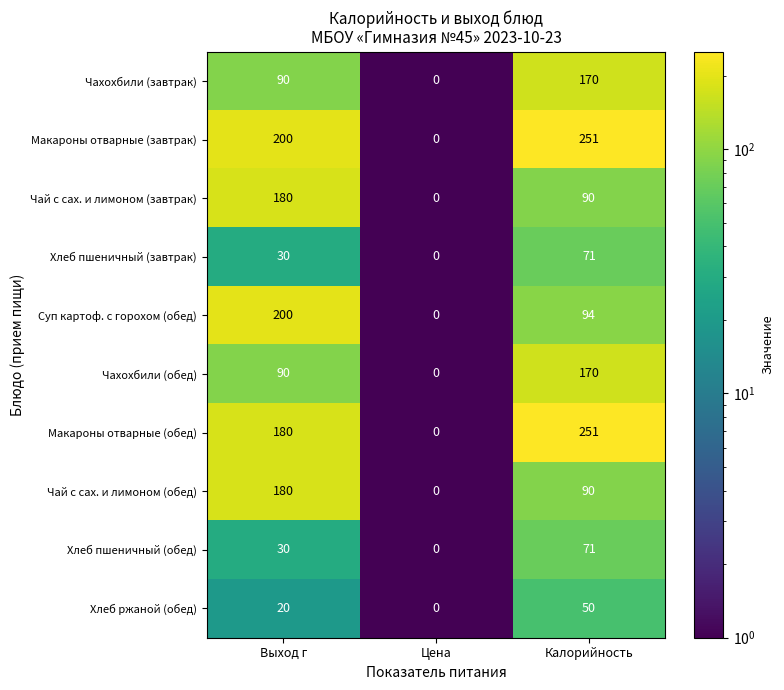

The value of Хлеб ржаной (обед) at Калорийность is 21. True or false?

False